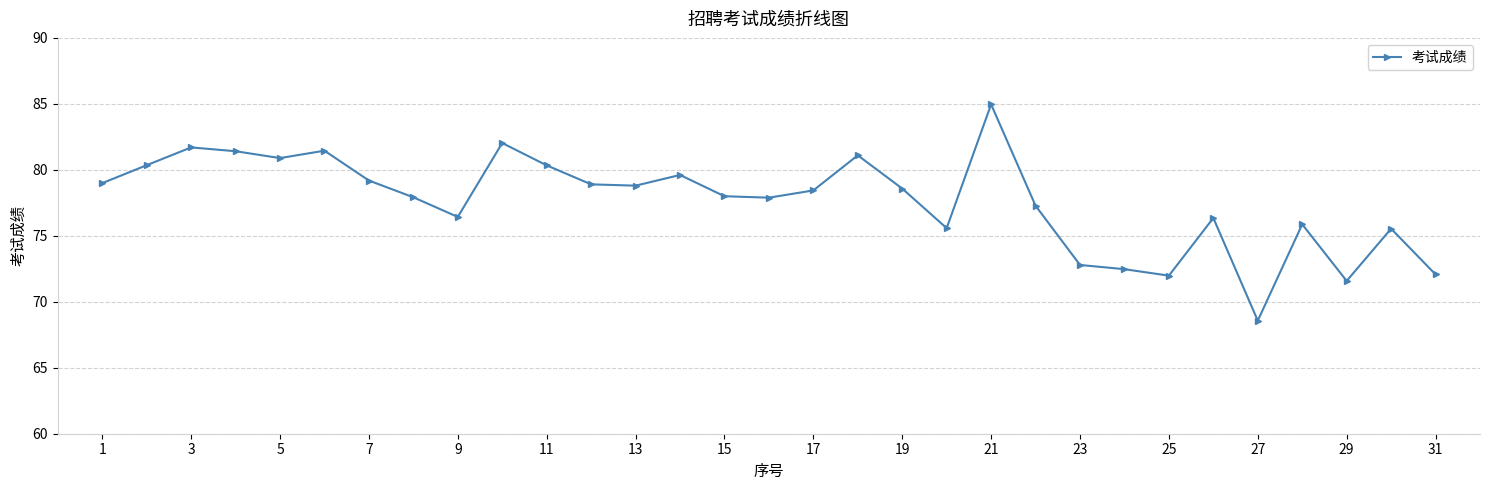

What is the value of the 25th point from the left?

72.0